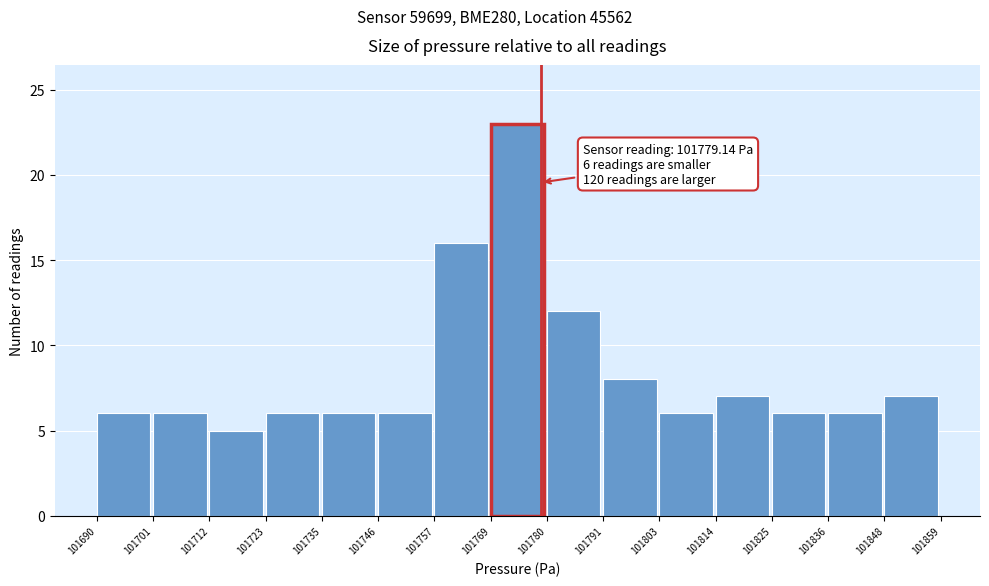

Which range on the x-axis has the tallest bar?

101769 to 101780